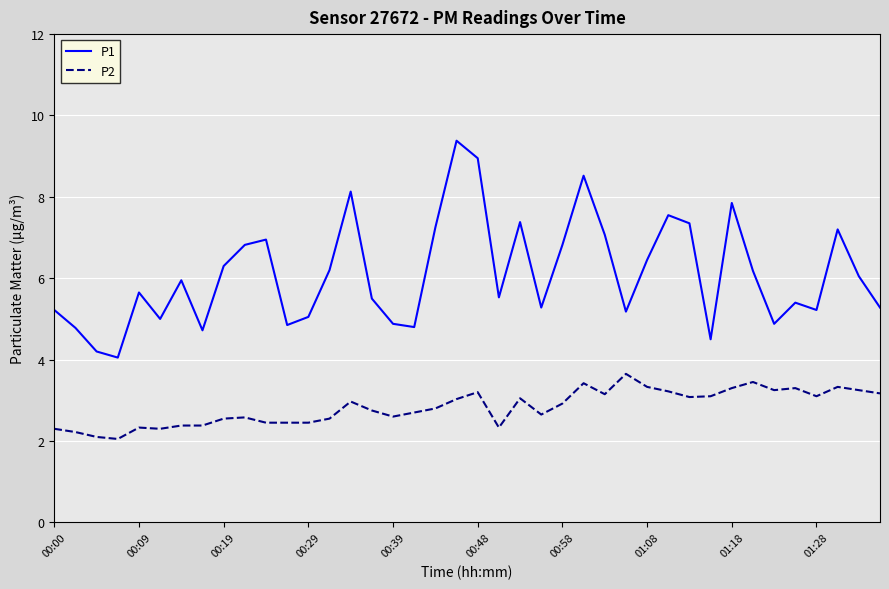

True or false: P2 and P1 intersect in this chart.

False